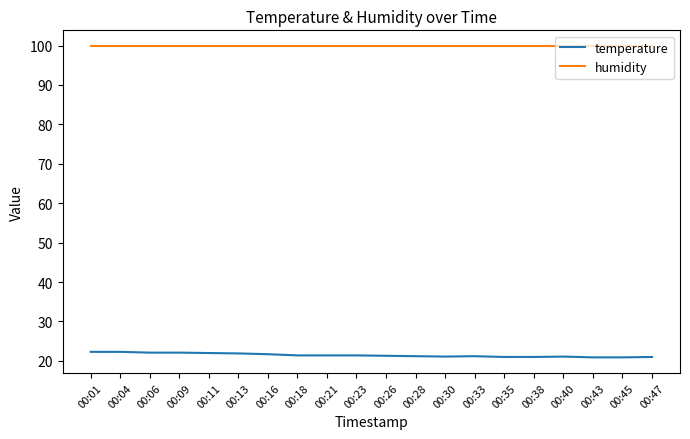

How many lines are shown in the chart?

2